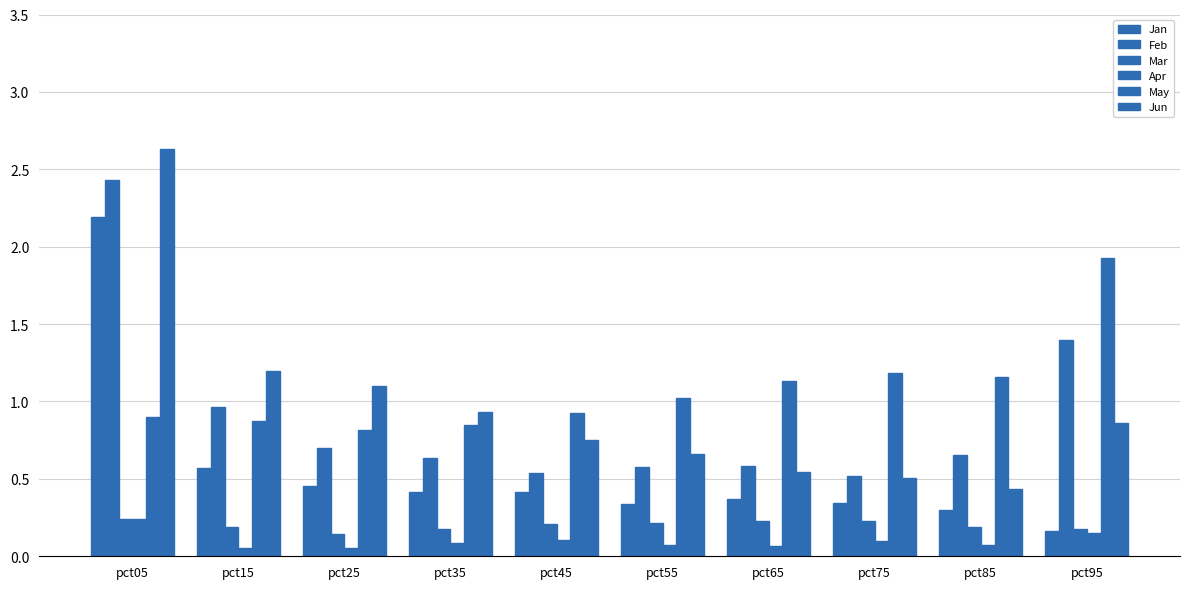

How many groups of bars are there?

10